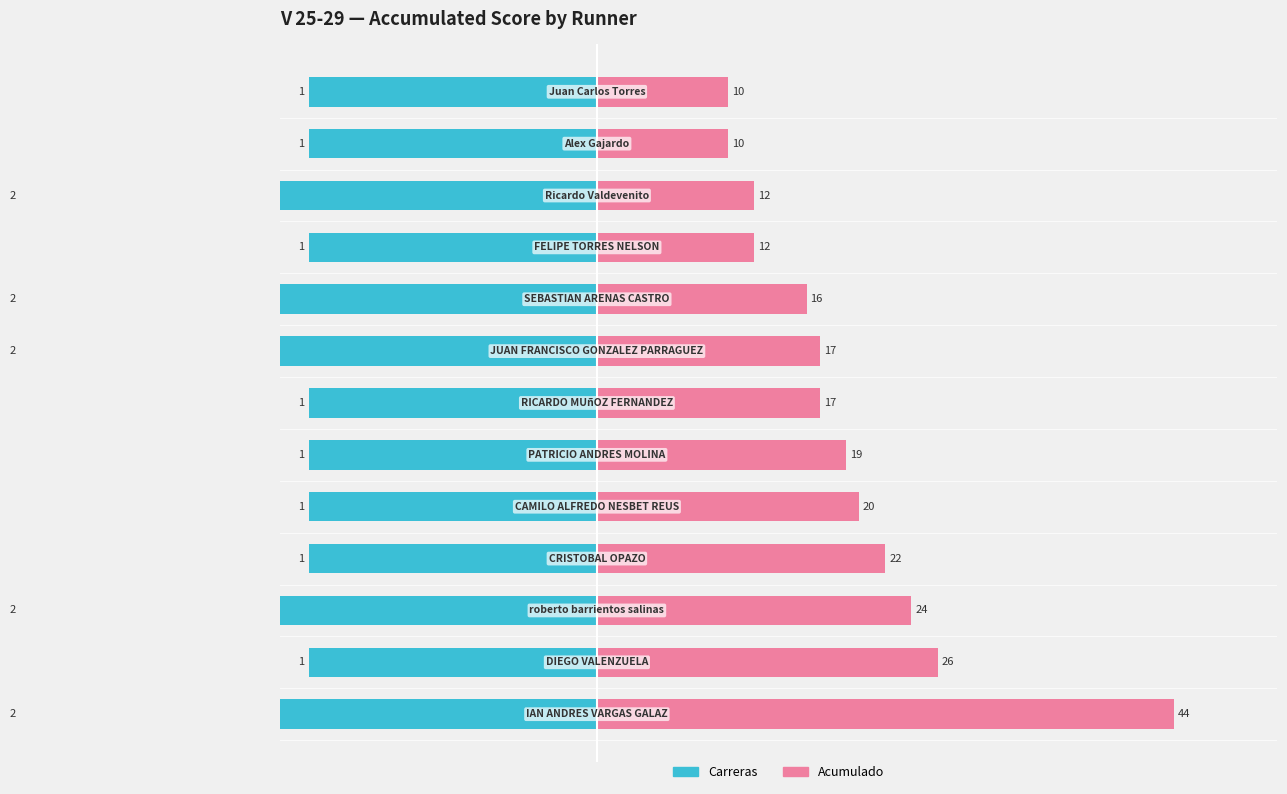

True or false: Acumulado has a value of 24 at 2.

True